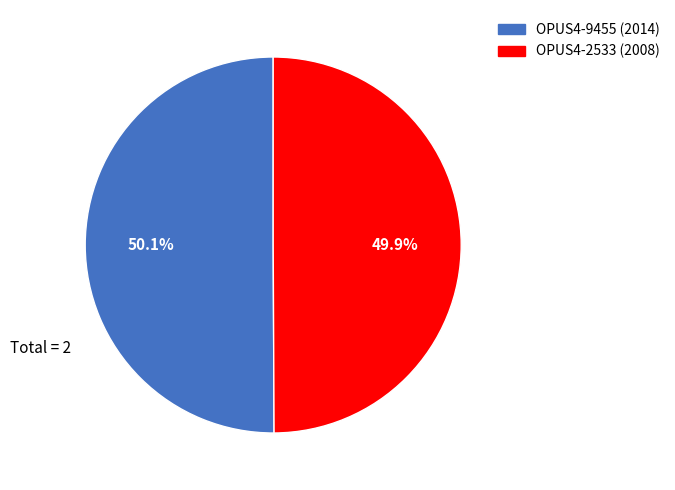

True or false: OPUS4-9455 (2014) accounts for 50% of the total.

True